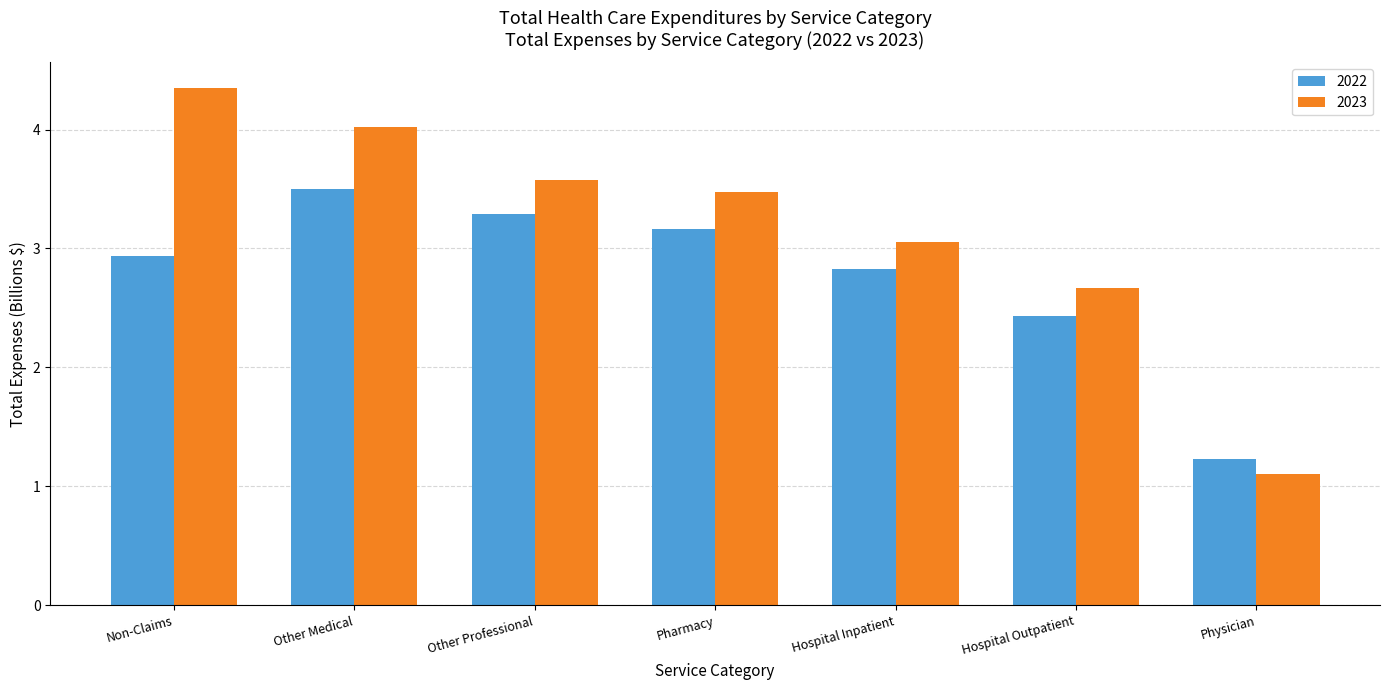

How many distinct data groups are displayed?

2